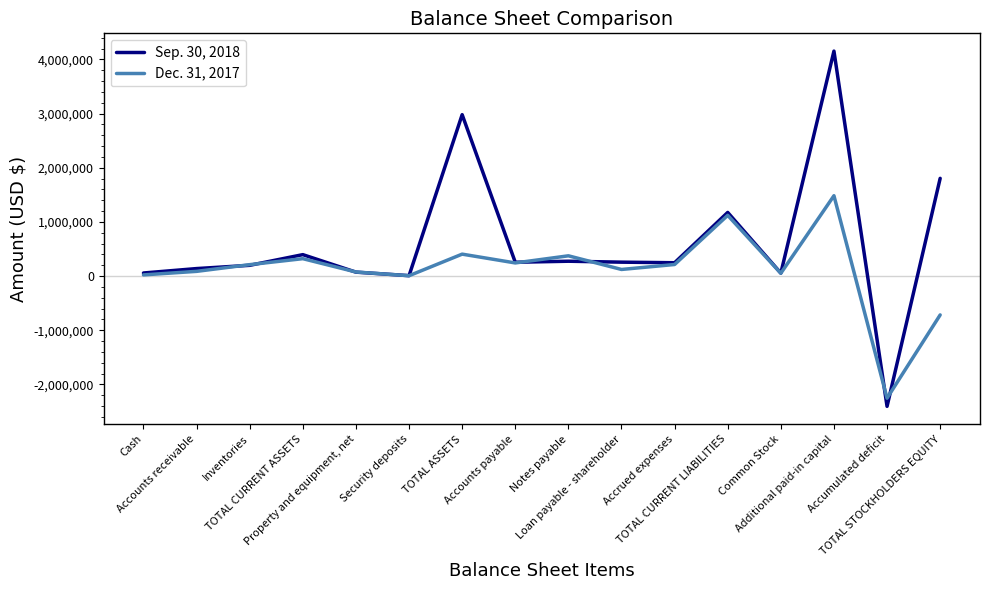

Which series has the largest total across all categories?

Sep. 30, 2018